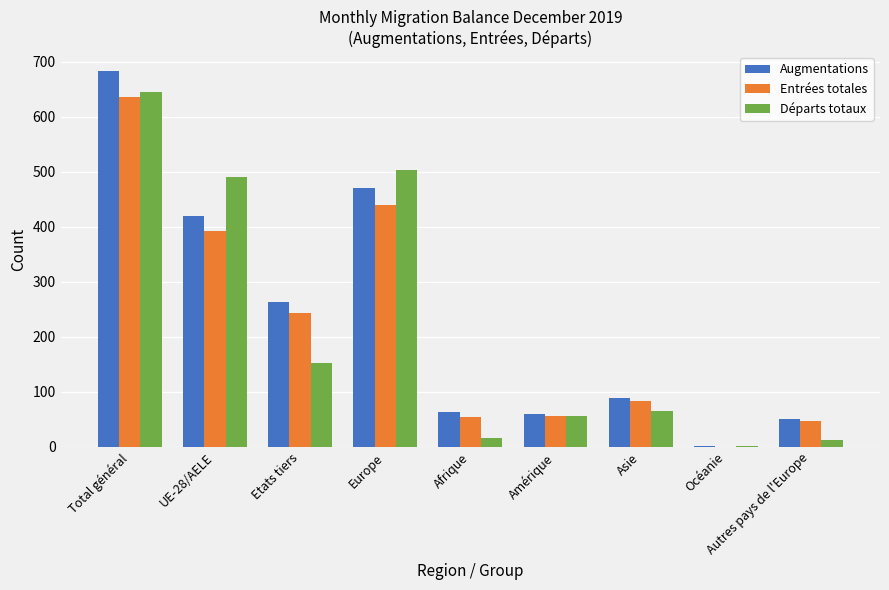

The Augmentations series shows 712 at Europe. True or false?

False